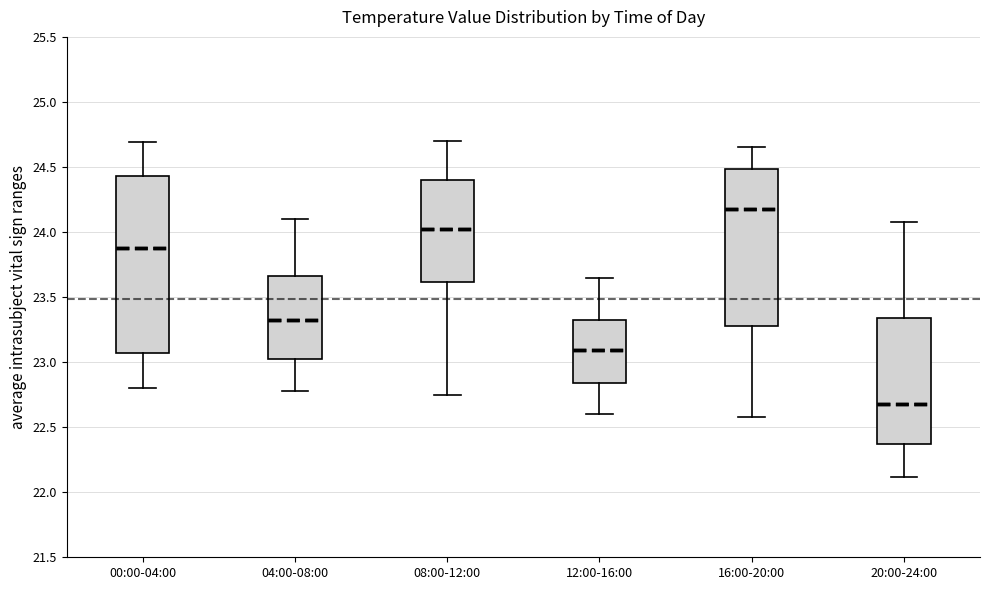

Which box has the lowest median line?

20:00-24:00